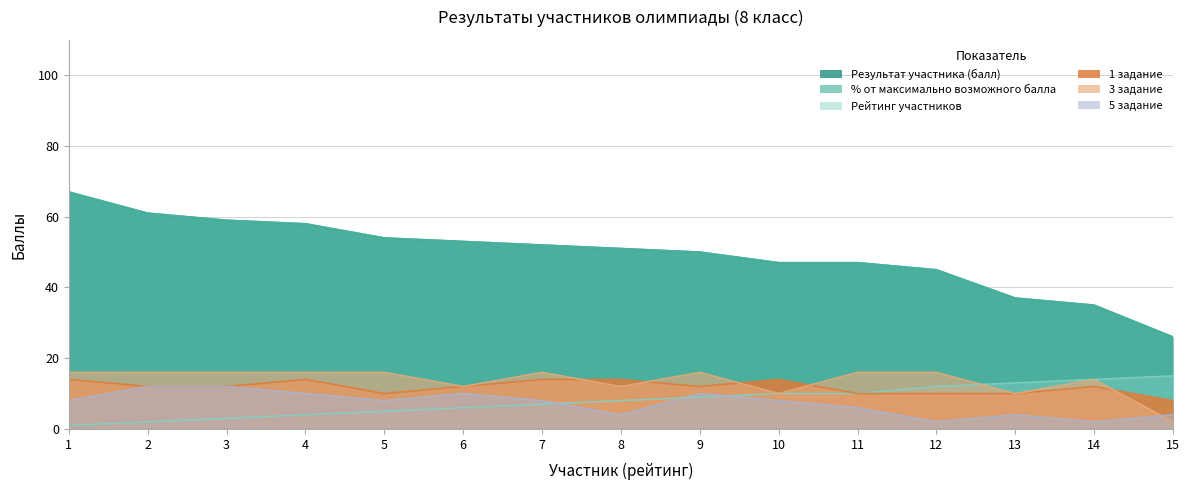

What is the value of the Результат участника (балл) point at the 9th from the left?

50.0